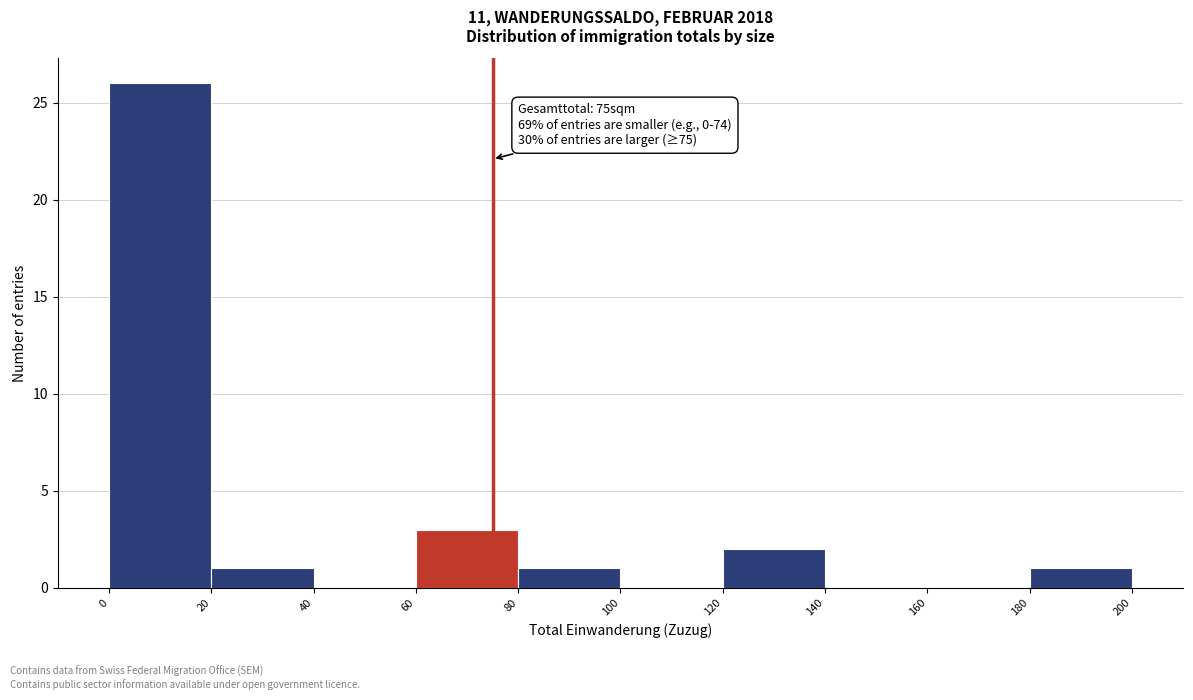

Over which range of the x-axis is the bar tallest?

0 to 20